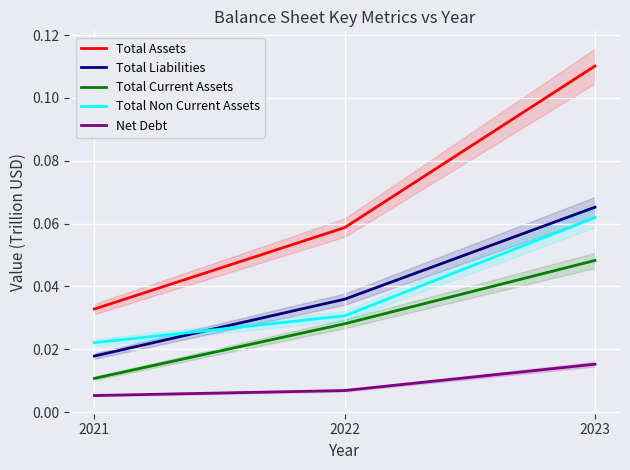

Is it true that Total Non Current Assets equals 0.0 at 2021?

True